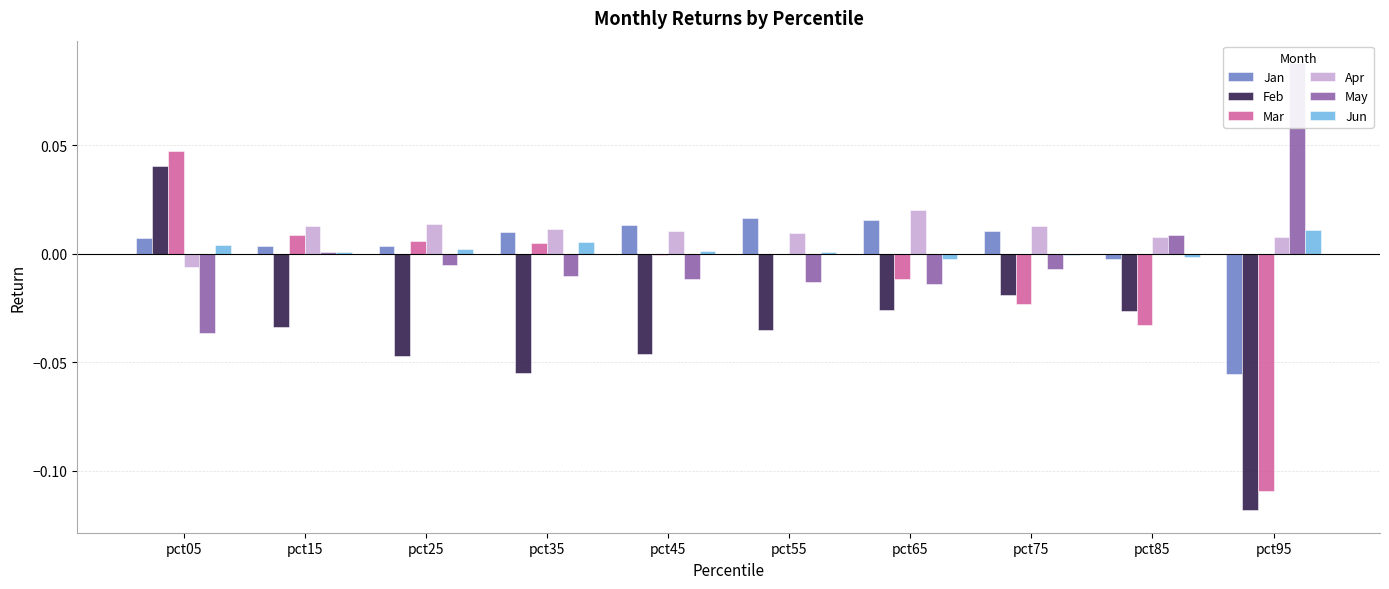

At which label is Jun closest to 0?

pct75